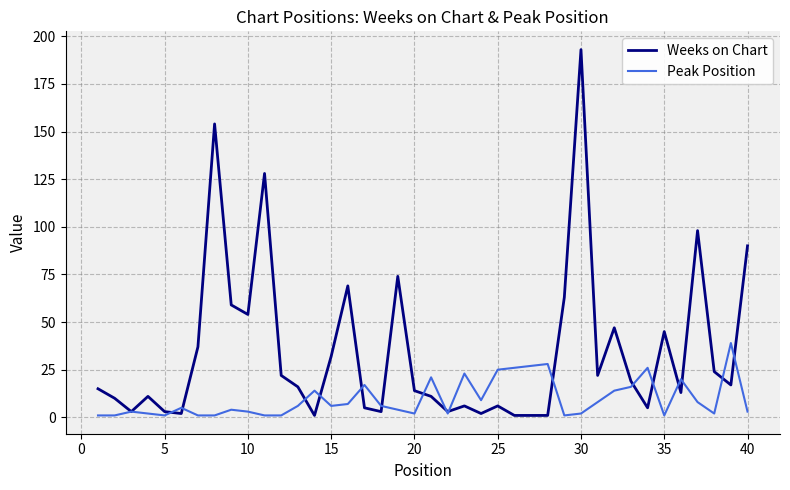

True or false: Peak Position and Weeks on Chart intersect in this chart.

True